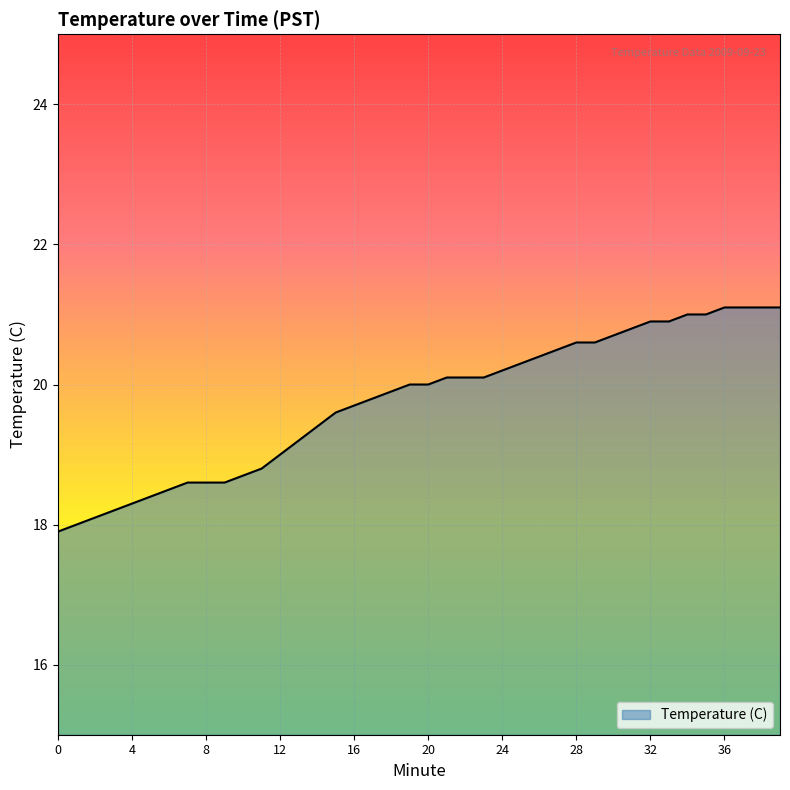

What is the minimum value shown in the chart?

17.9